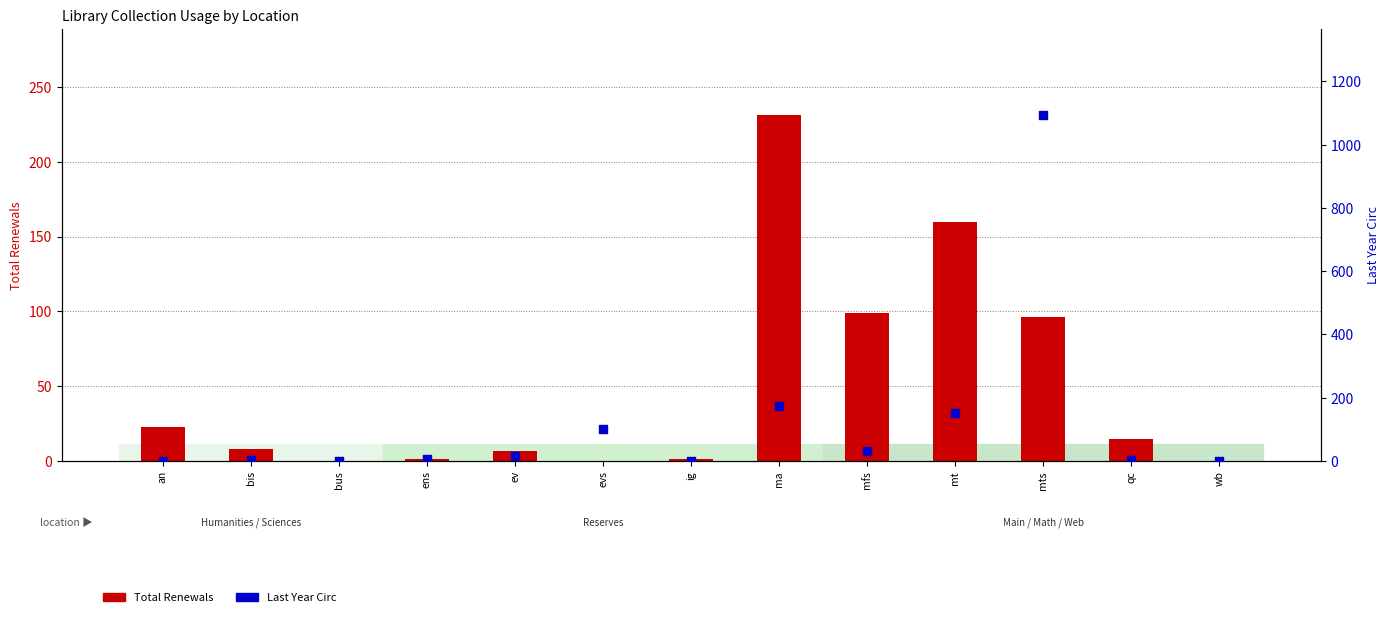

Which series contains the lowest Y value?

Total Renewals